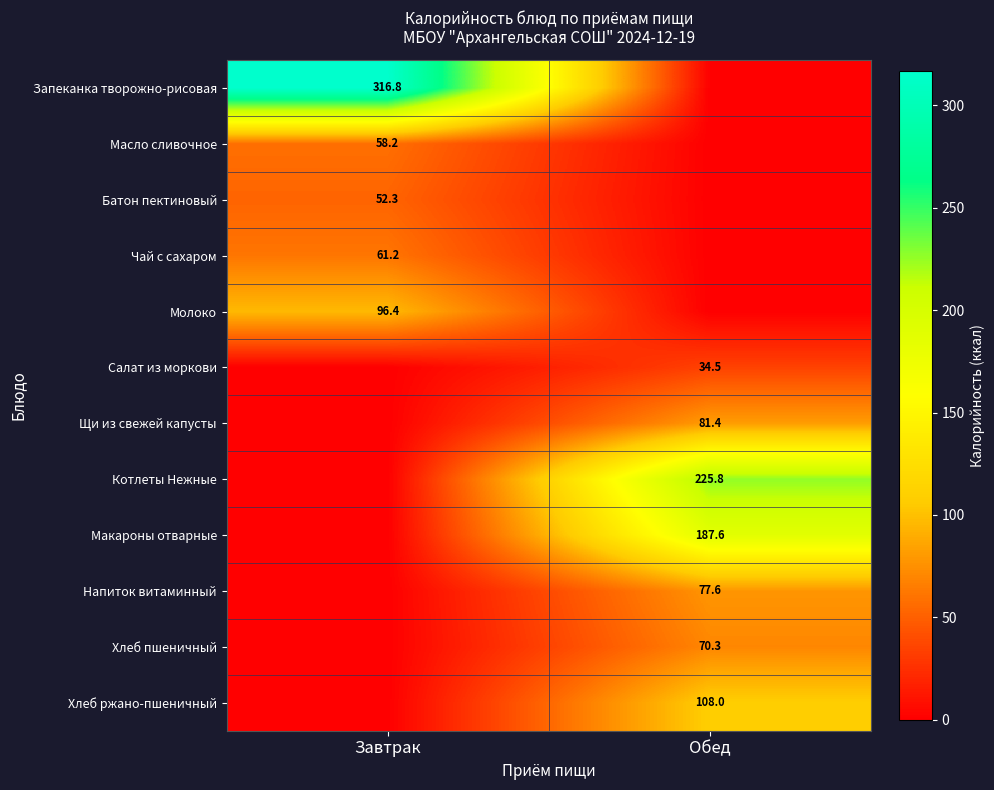

What is the maximum value shown in the chart?

316.8